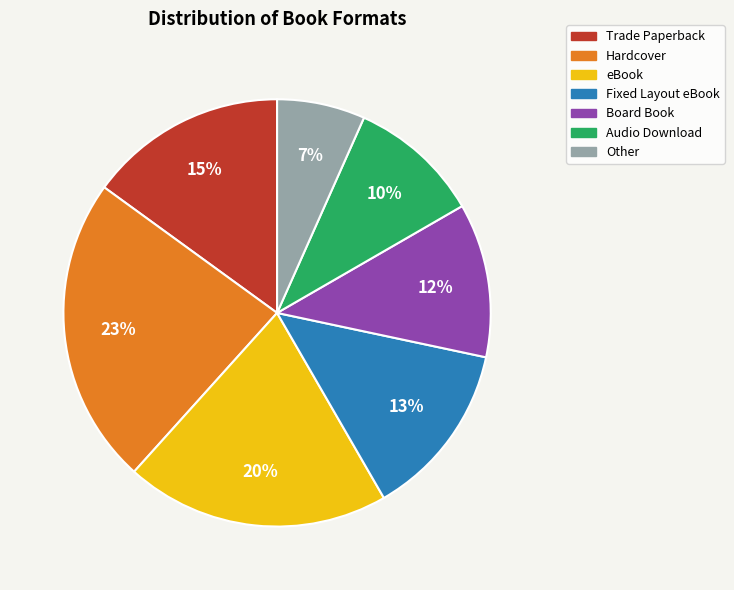

How many segments does this pie chart have?

7